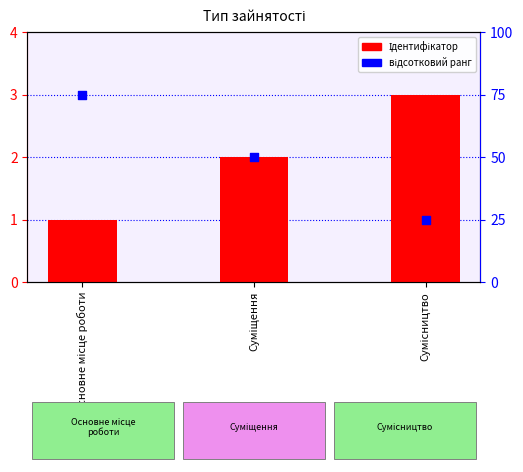

Which series reaches the maximum Y coordinate?

відсотковий ранг